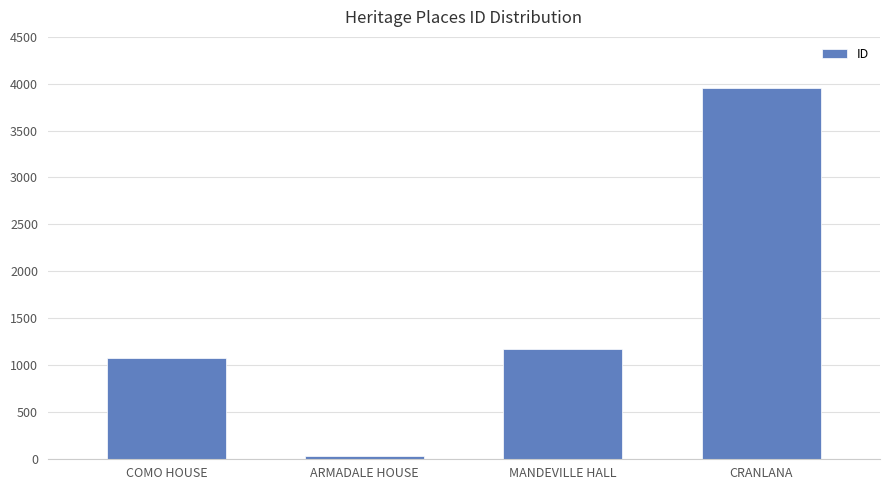

List the labels in order of value, smallest first.

ARMADALE HOUSE, COMO HOUSE, MANDEVILLE HALL, CRANLANA